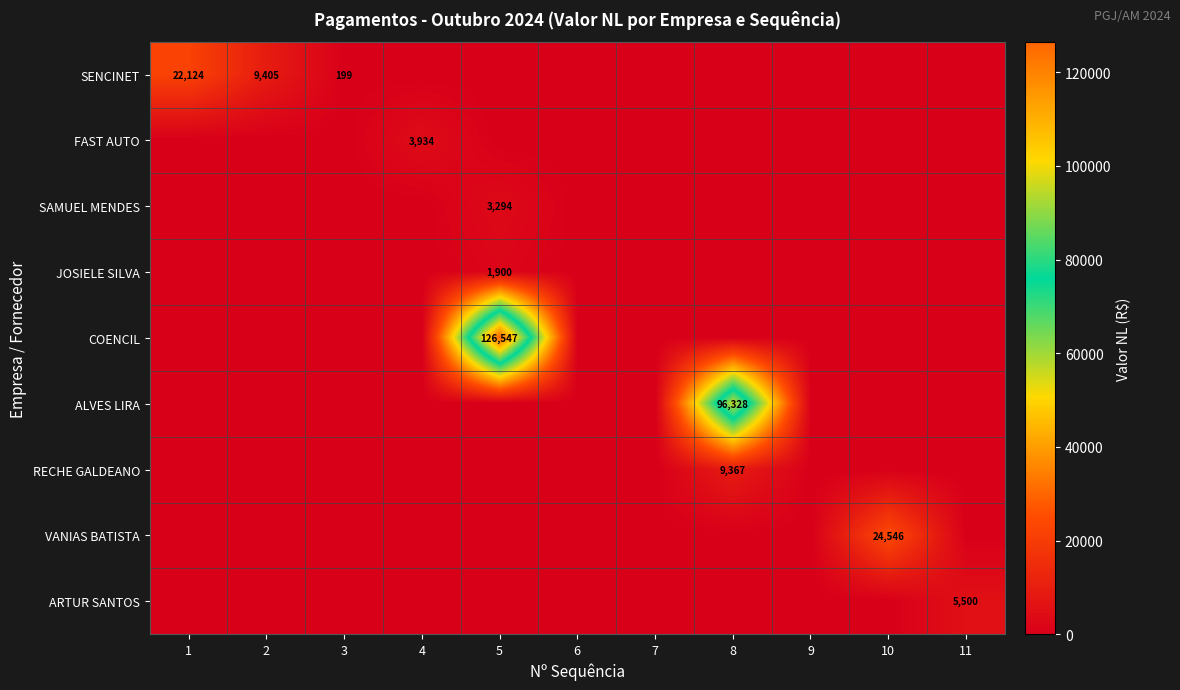

At which category is the sum across all series the highest?

5